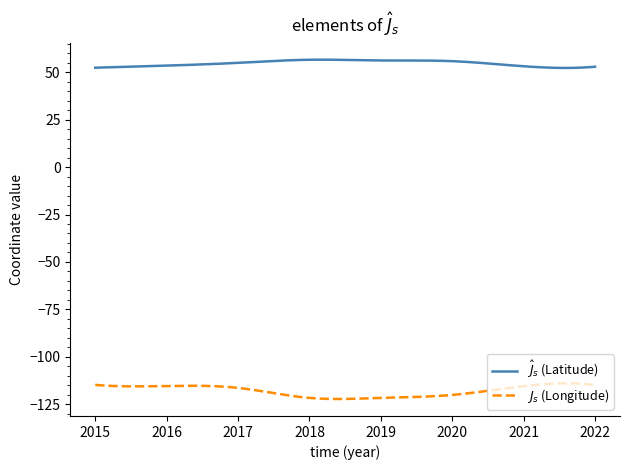

What is the smallest value displayed?

-122.3